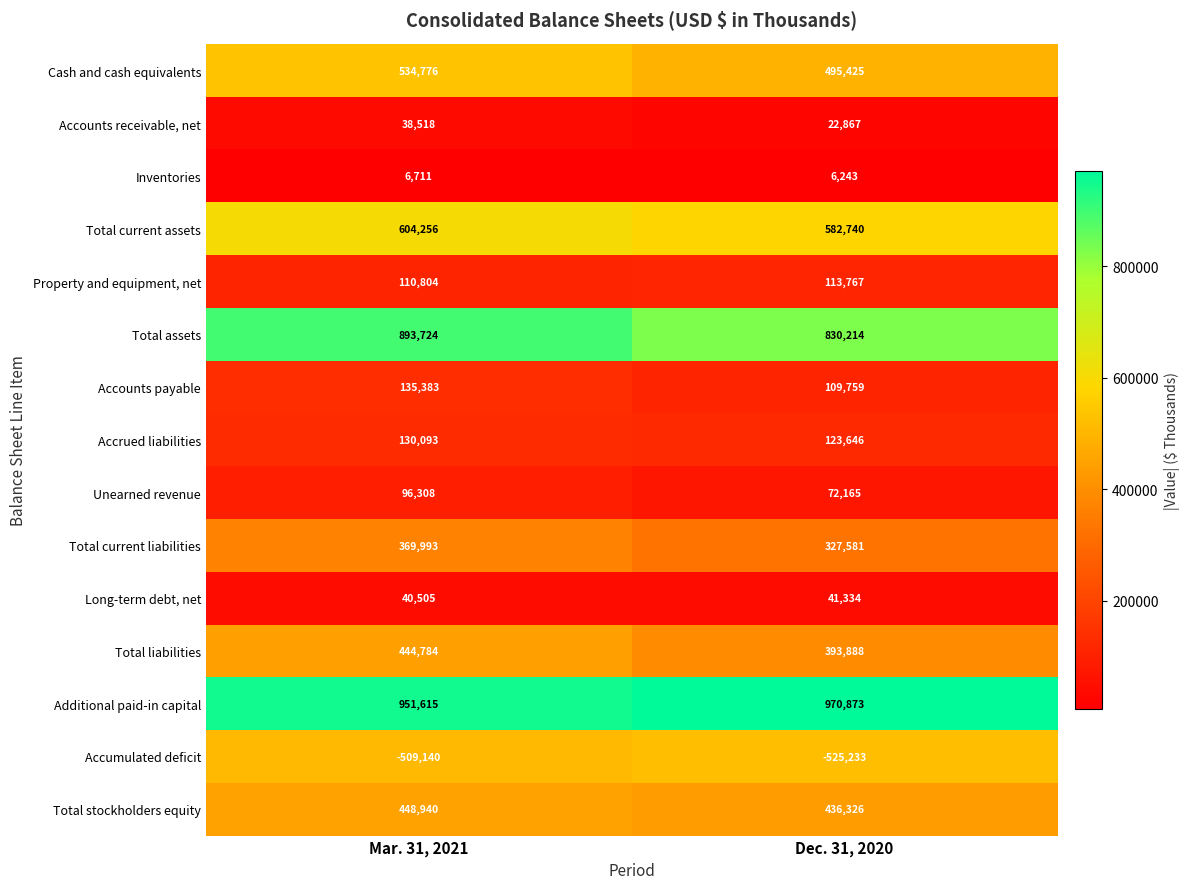

True or false: Long-term debt, net has a value of 28870 at Dec. 31, 2020.

False